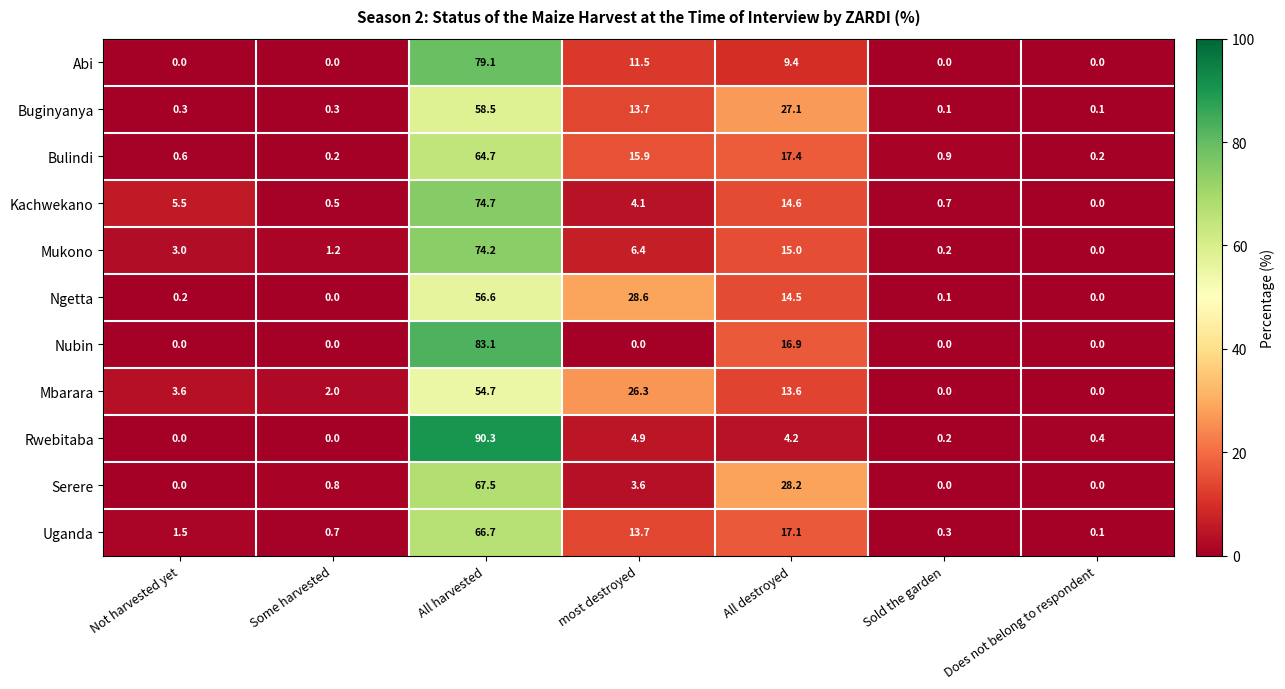

Which category has the highest value across all series?

All harvested